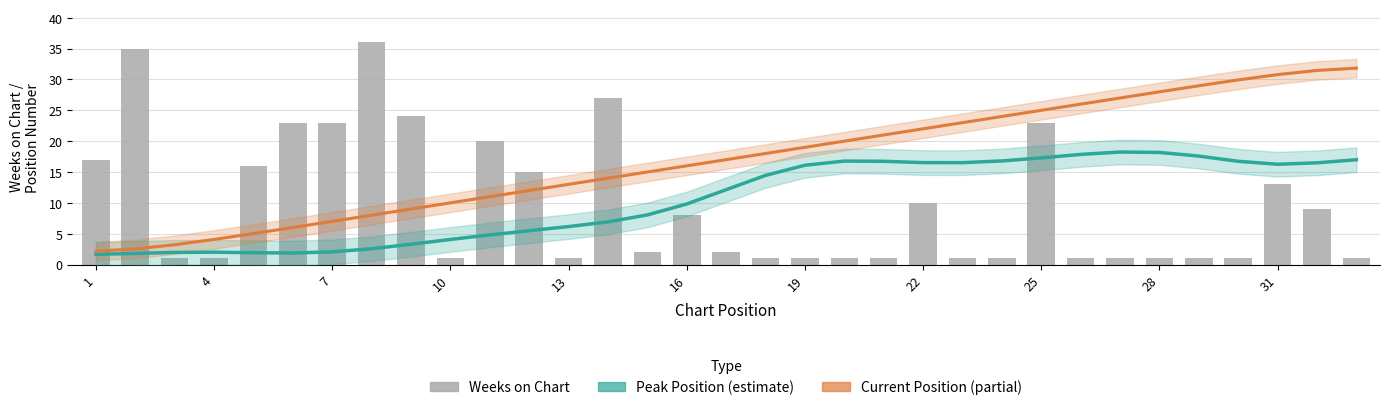

How many values in the Weeks on Chart series are below 2?

16